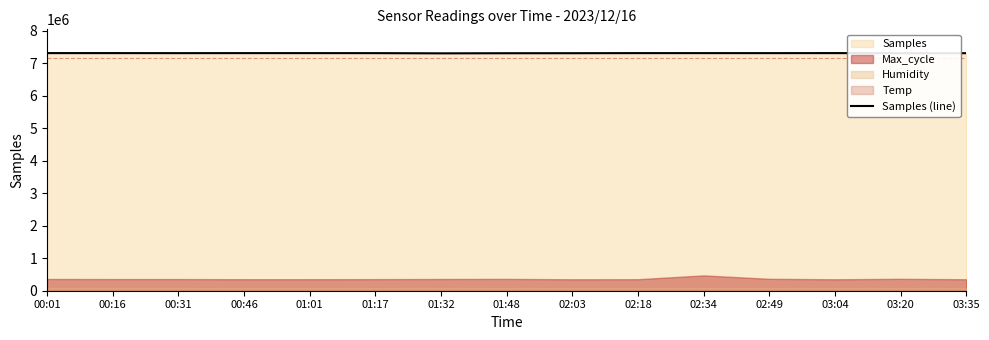

How many categories are shown in the chart?

15